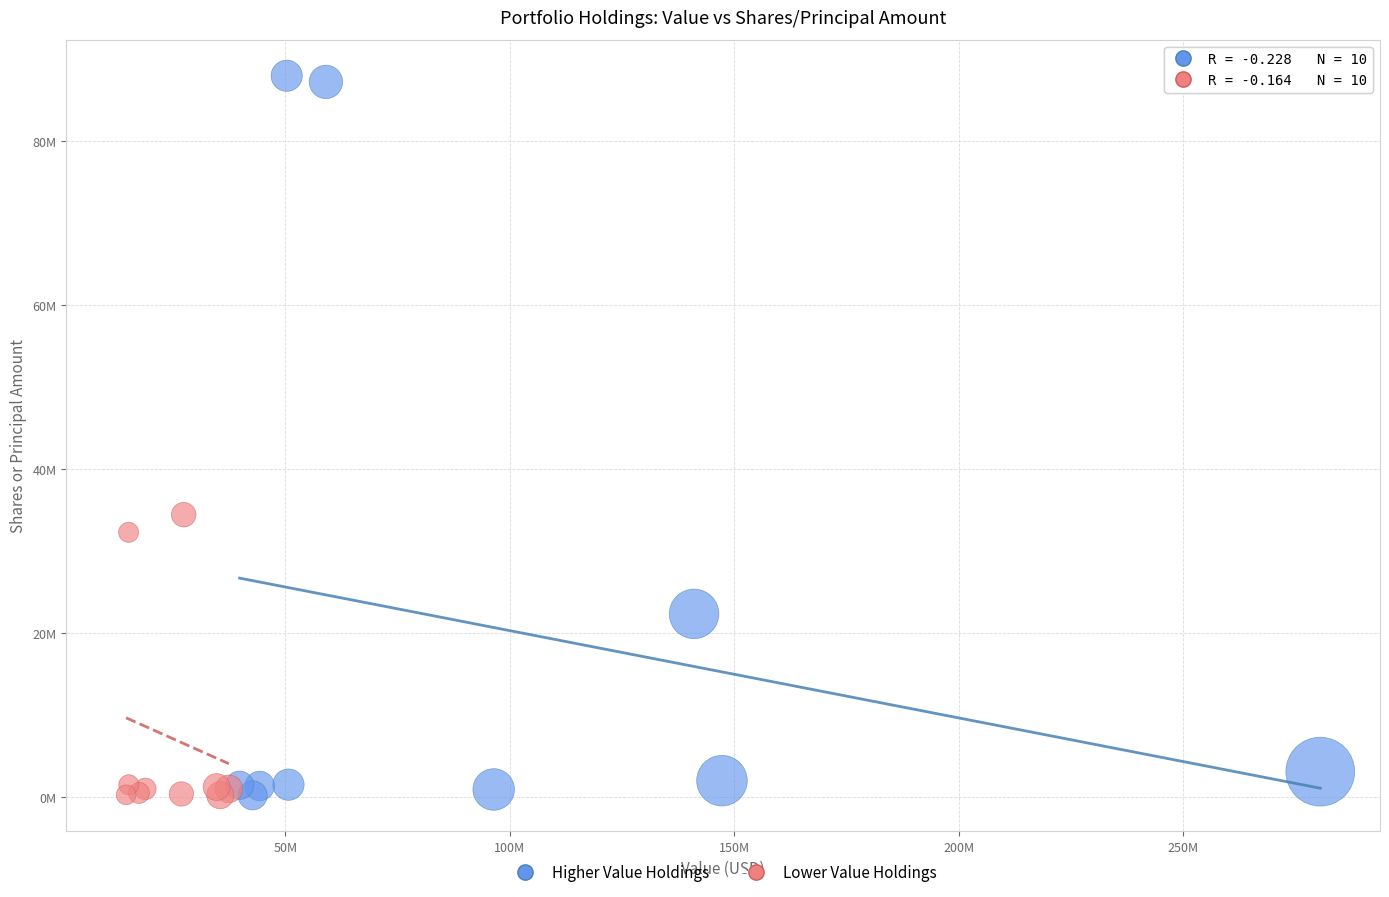

Which series has the largest Y range (max minus min)?

Higher Value Holdings